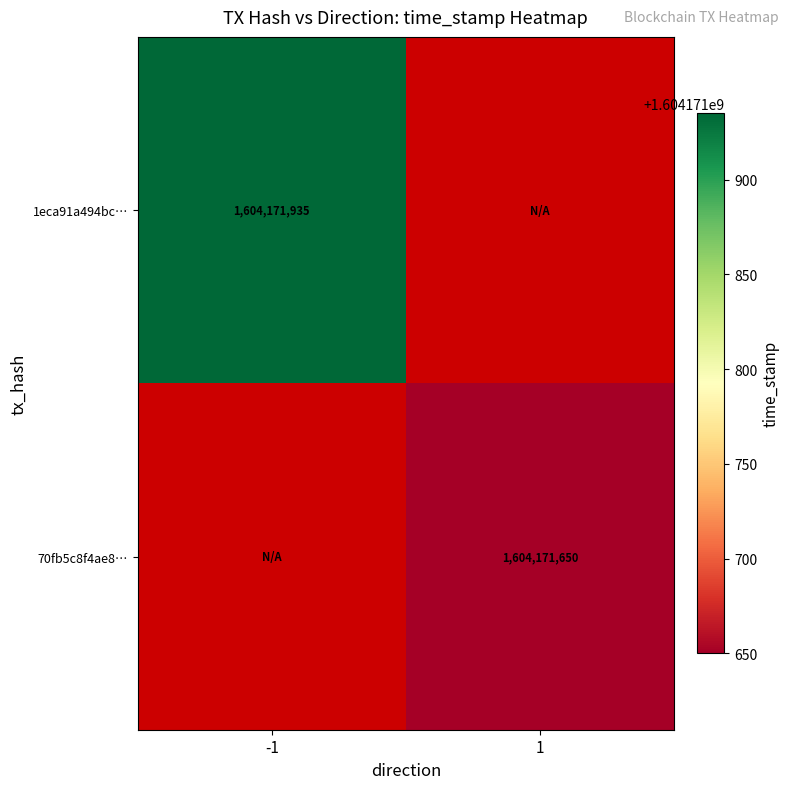

Is the value of 70fb5c8f4ae81d88b0880a20f31960a99d2c4cf at 1 greater than the value of 1eca91a494bc629d594c0d9cf3d521a416d3098 at 1?

Yes